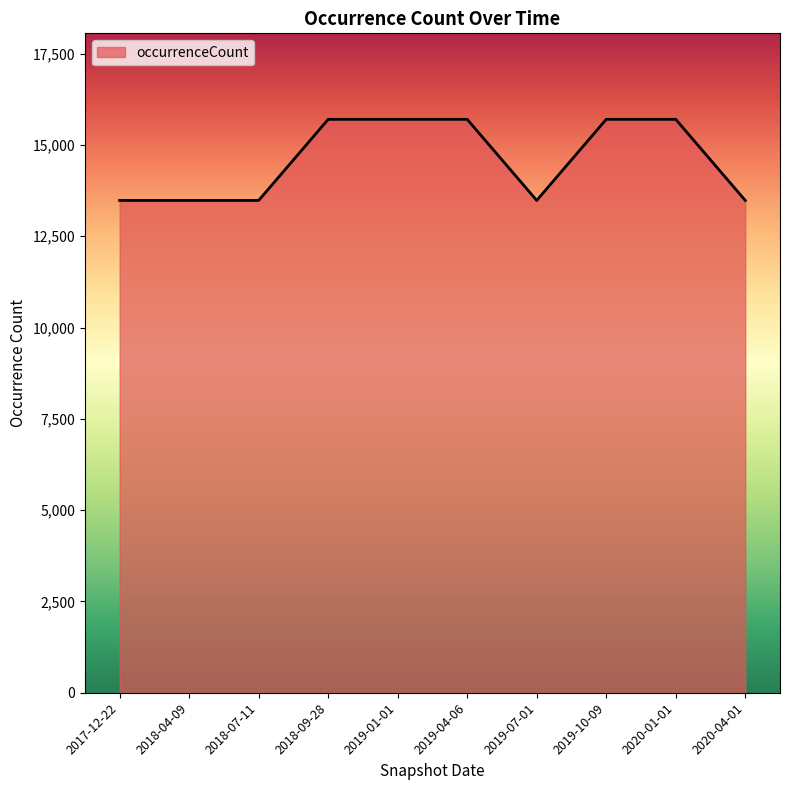

What is the difference between the values at 2018-07-11 and 2019-04-06?

2220